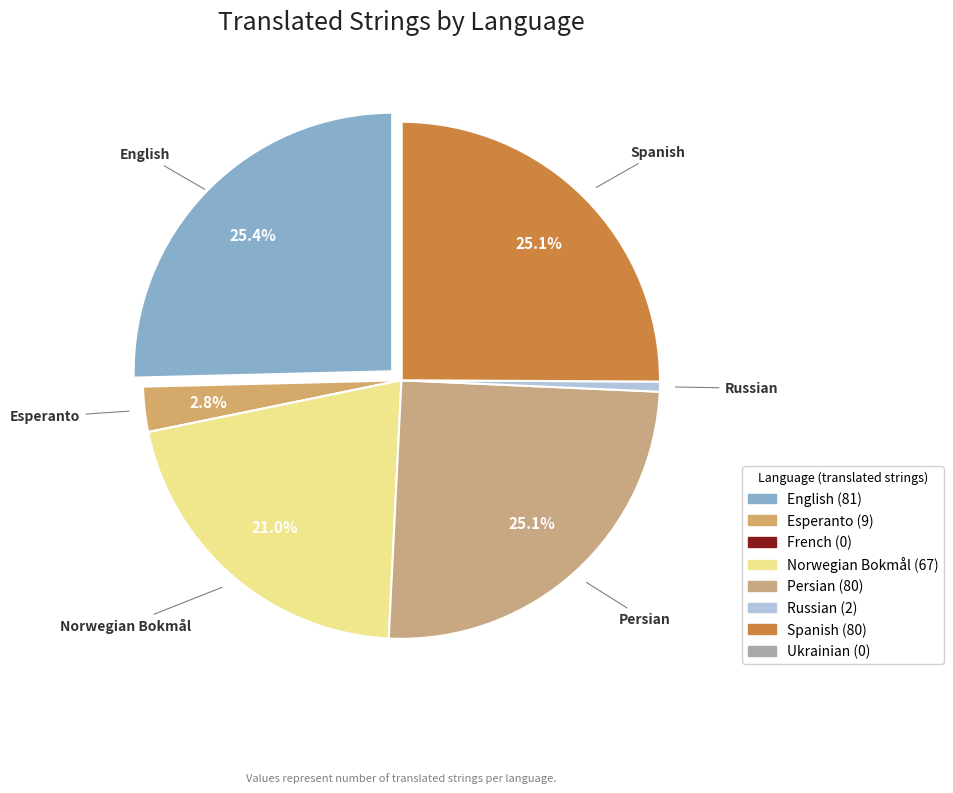

To the nearest percent, what is the average slice percentage?

12%